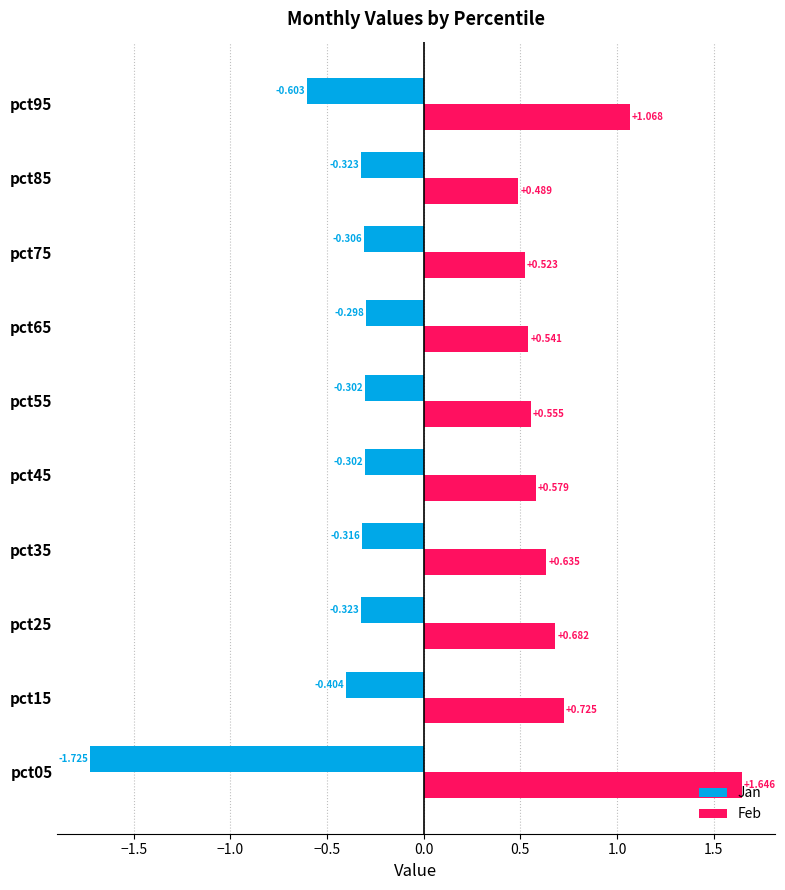

At which label is Jan closest to -1?

pct95